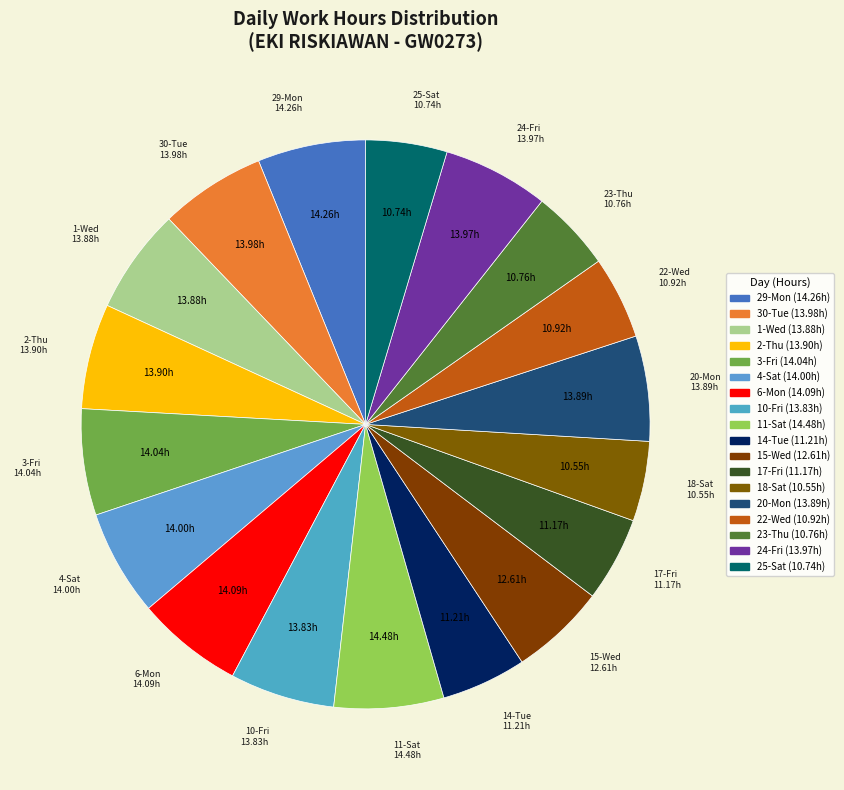

Do 14-Tue and 1-Wed together represent more than half of the pie?

No